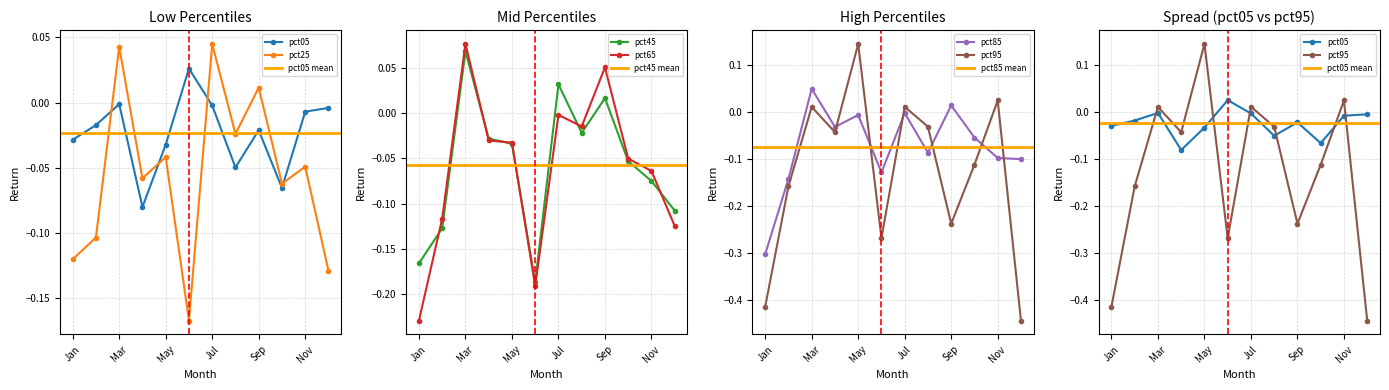

Does the chart display data point markers on the line(s)?

Yes